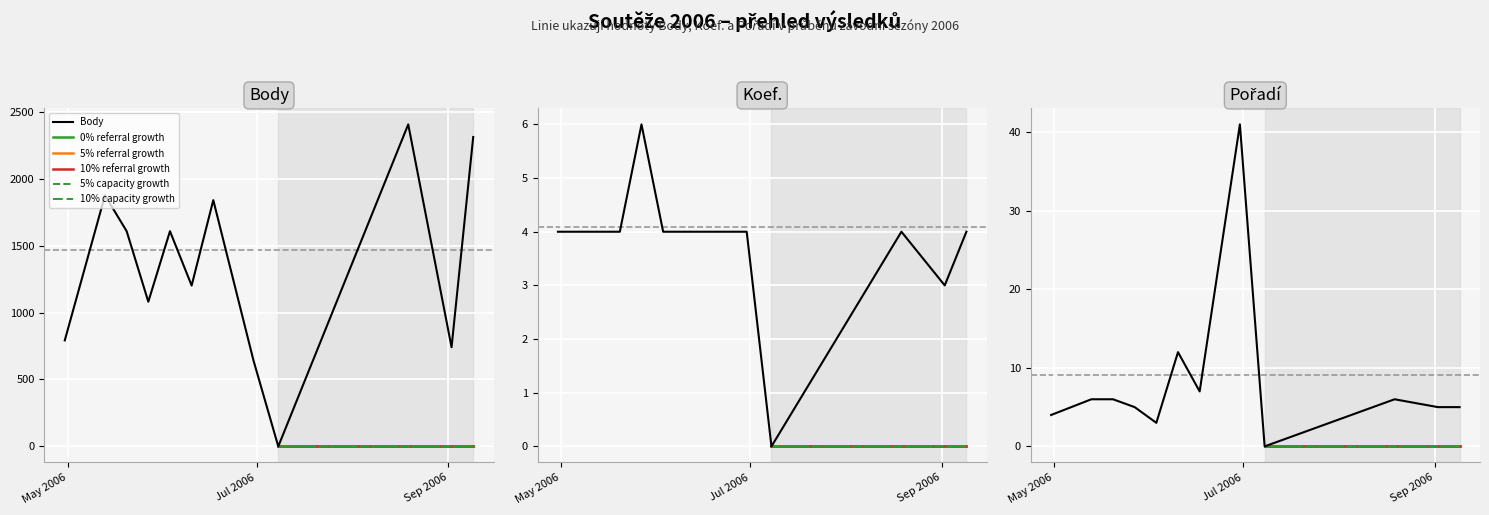

How many data points in Koef. are less than 4?

2